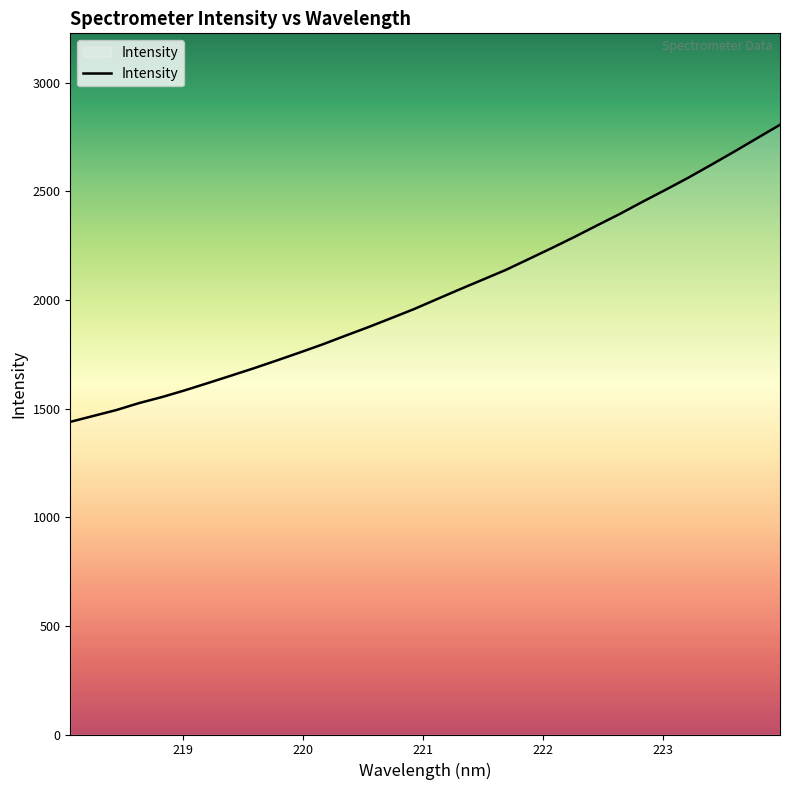

What is the smallest value displayed?

1439.2